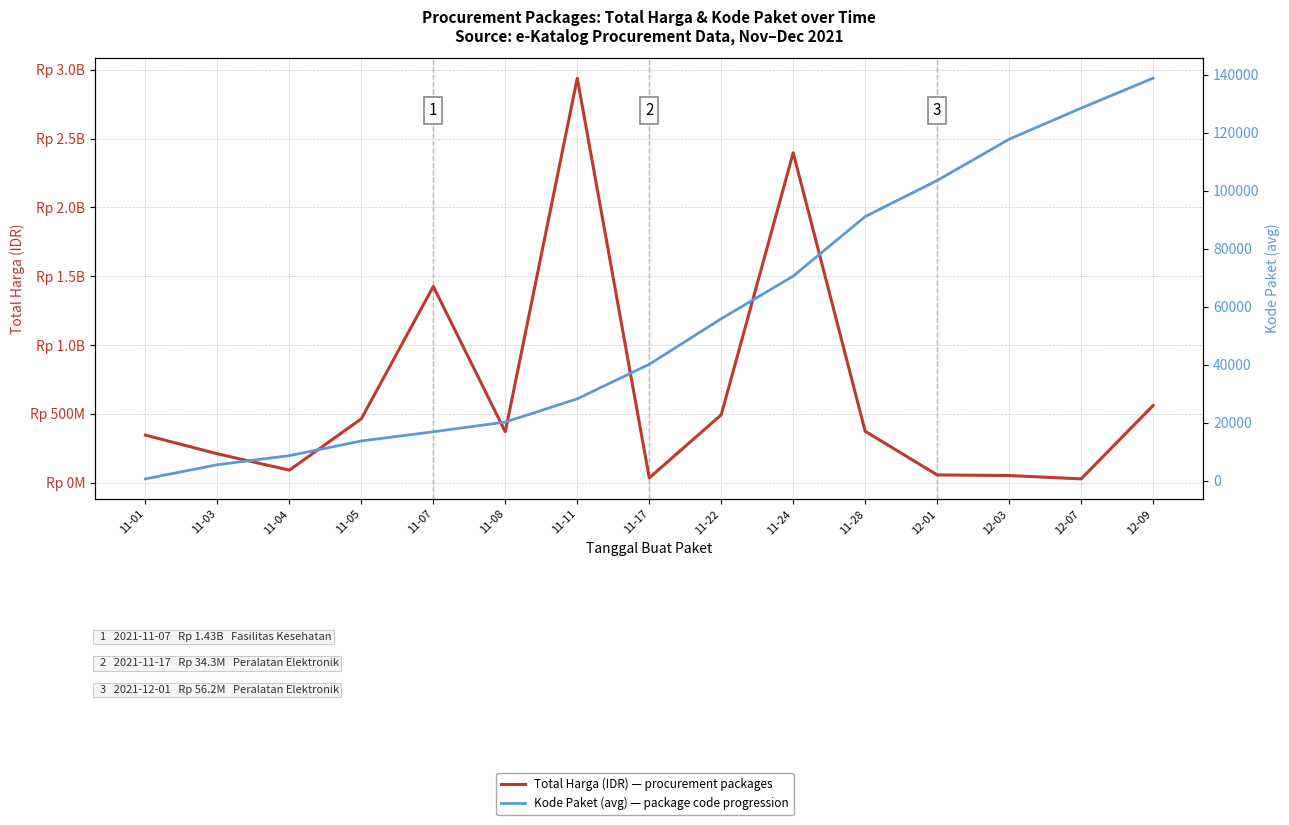

How many values in the Total Harga (IDR) series are below 369765000?

7